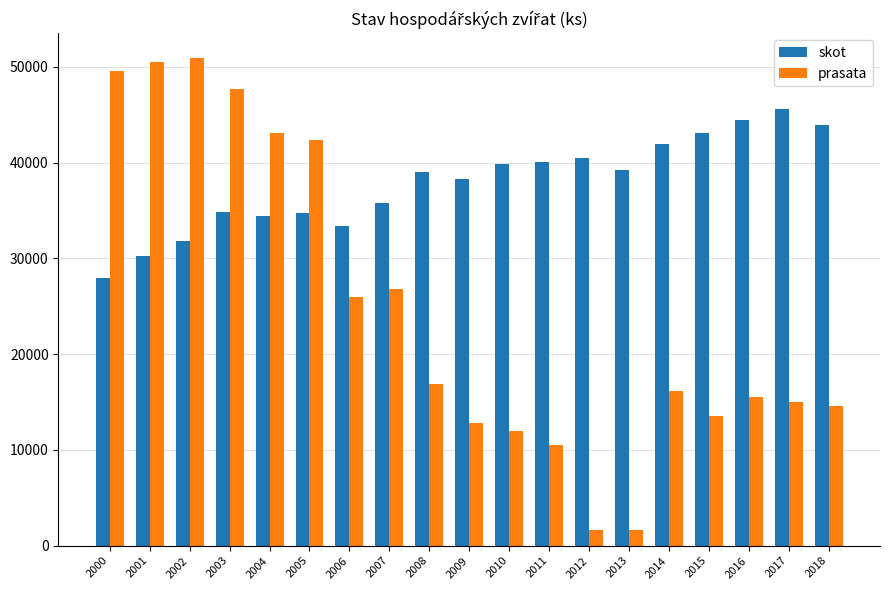

Count the number of categories in the chart.

19